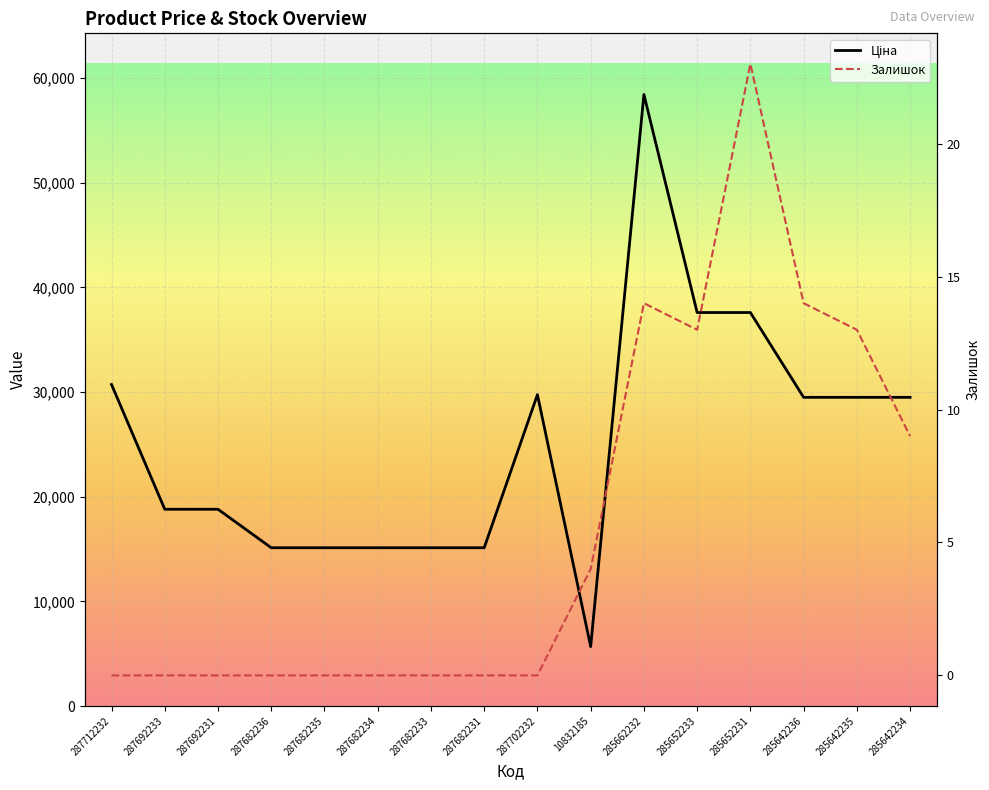

What is the lowest value of the Ціна series?

5673.8